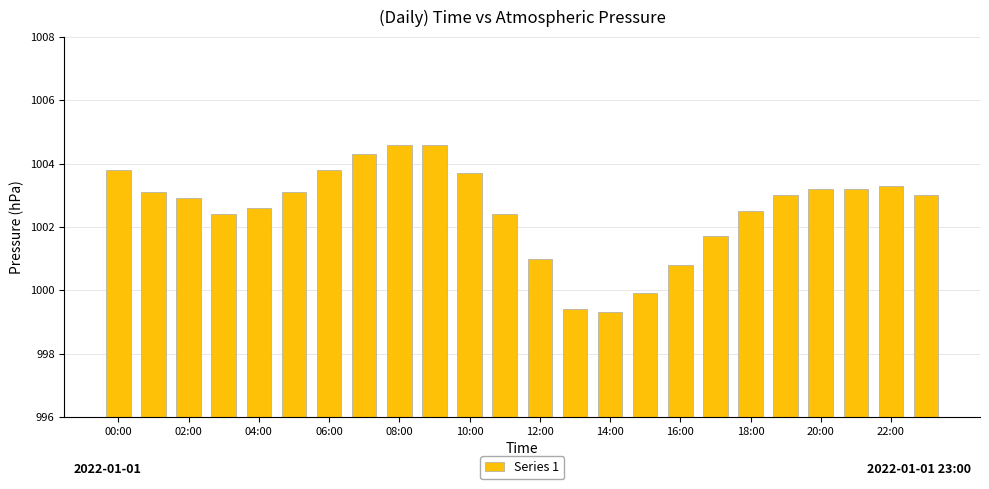

What is the difference between the second highest and minimum values?

5.3